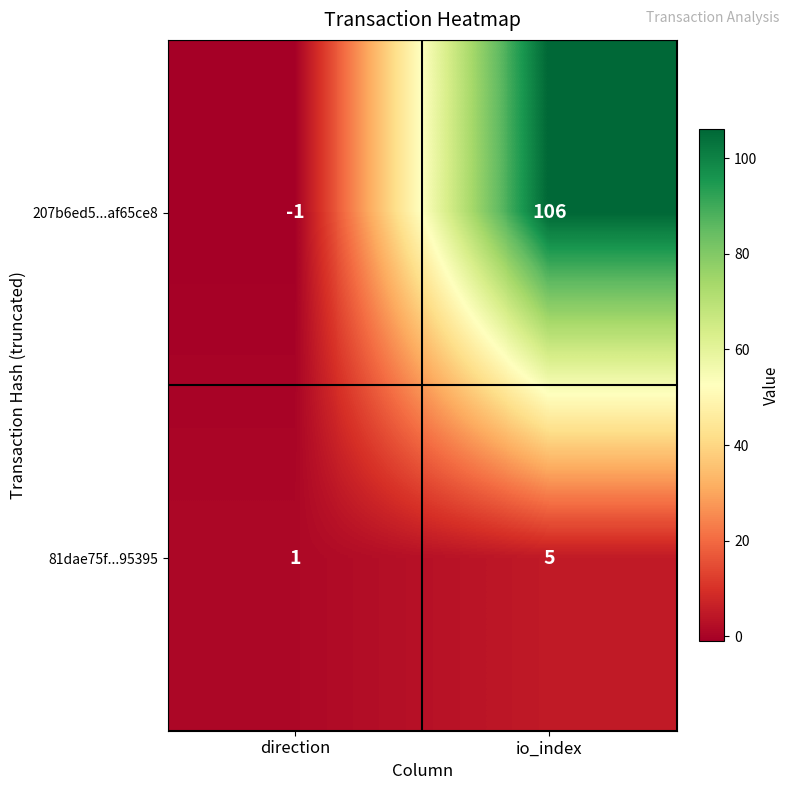

Which series changed the most between direction and io_index?

207b6ed5...af65ce8